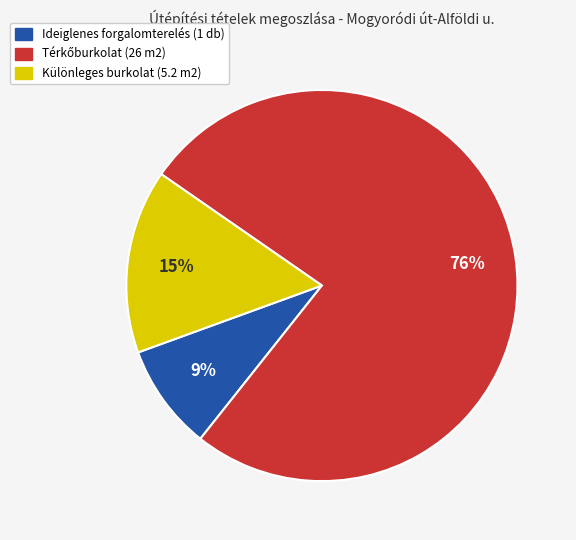

Is it true that Ideiglenes forgalomterelés (1 db) is 1% of the pie?

False